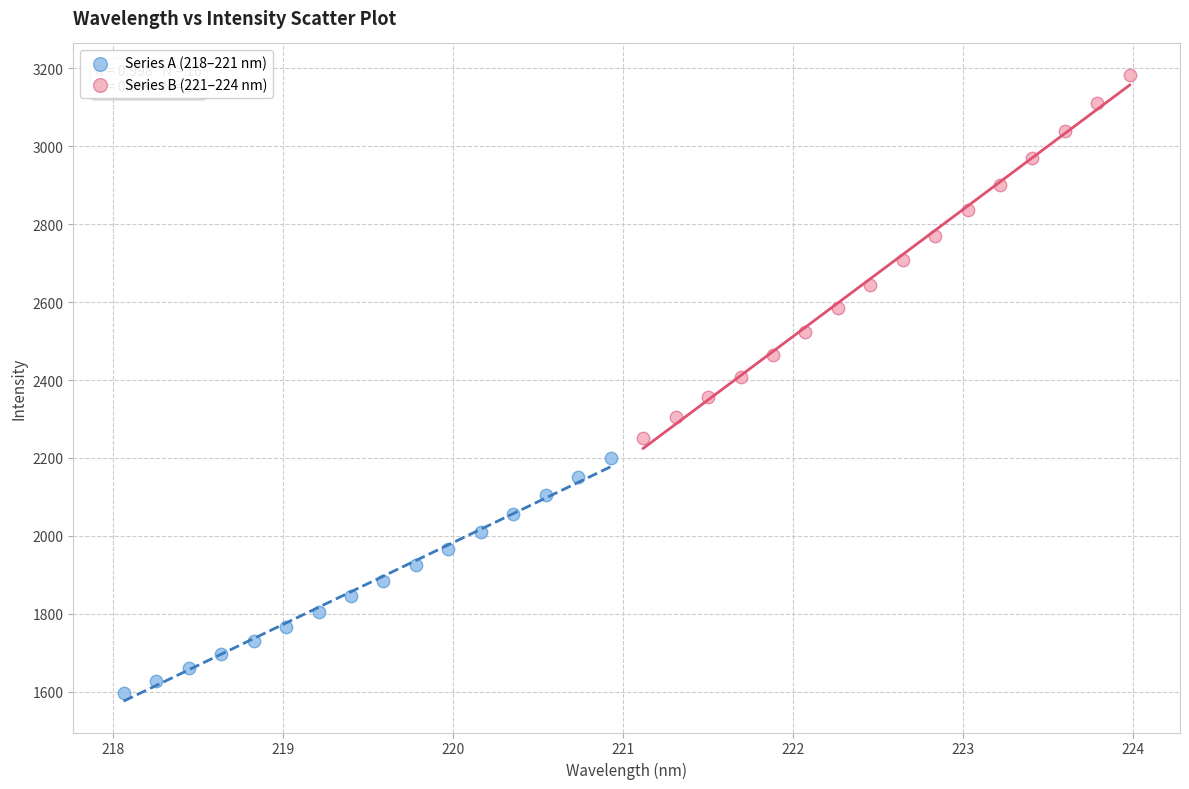

What are all the series names shown in the legend?

Series A (218–221 nm), Series B (221–224 nm)